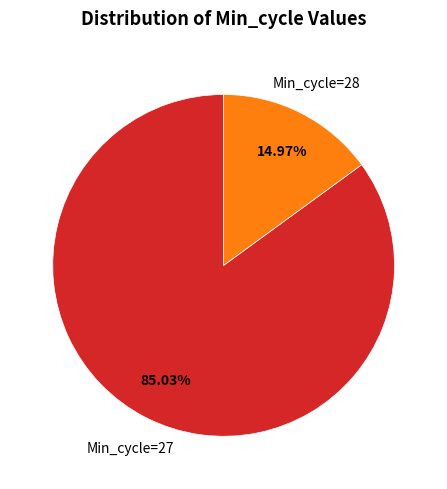

Is there a majority slice in this chart?

Yes